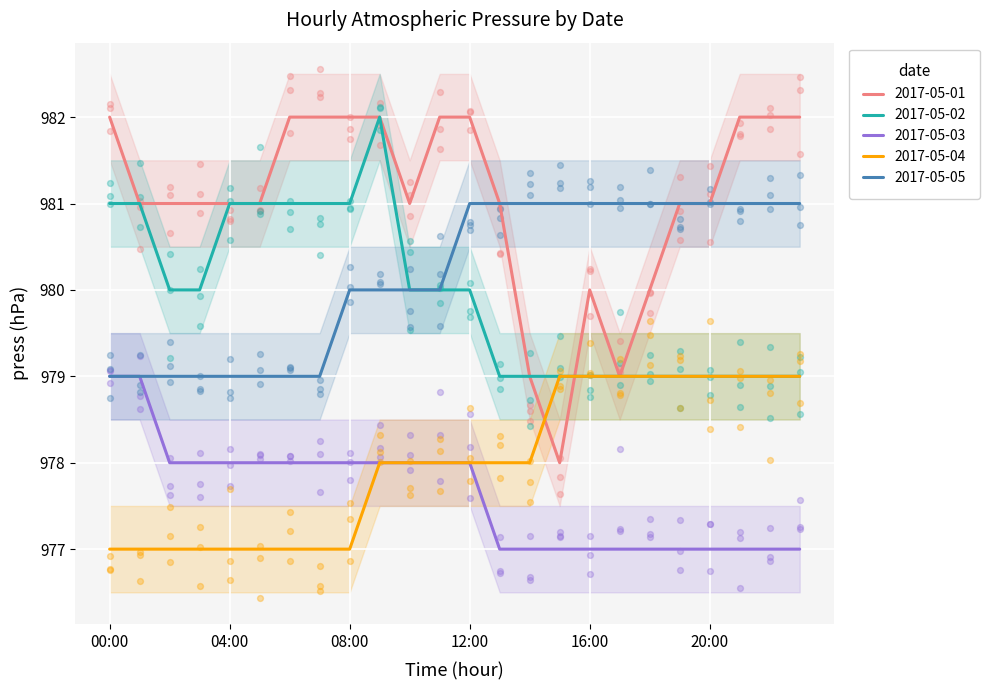

At how many categories does at least one series exceed 978?

24